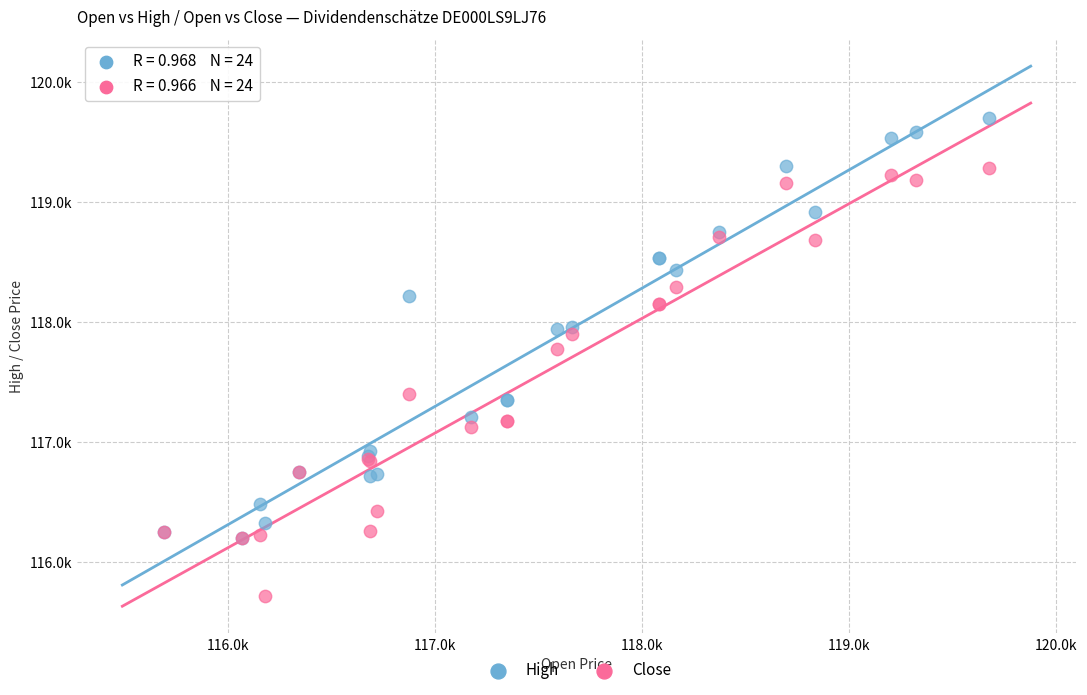

What are all the series names shown in the legend?

High, Close